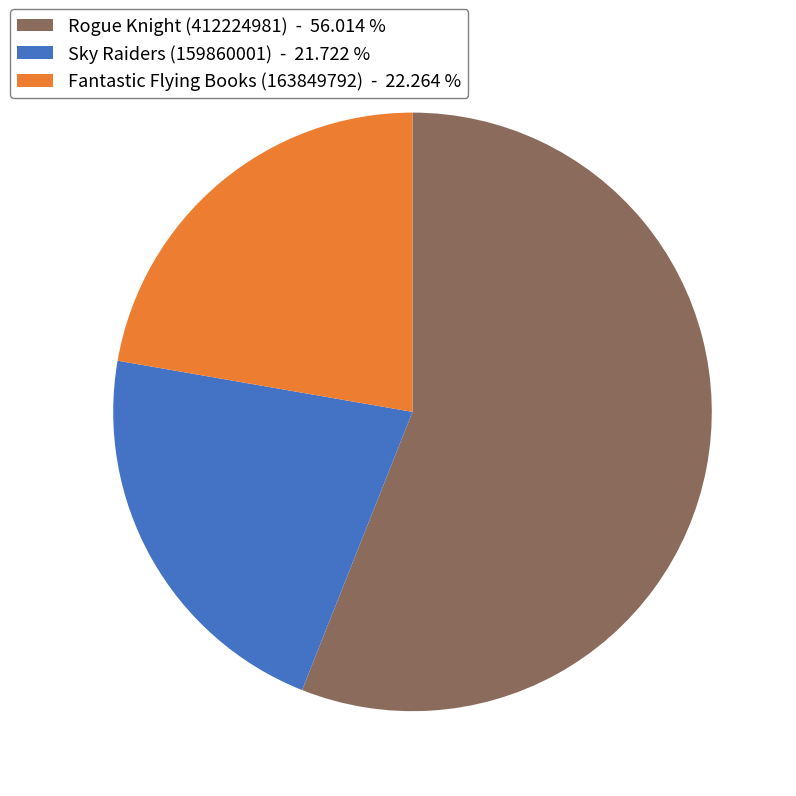

Does Sky Raiders (159860001) account for over 50% of the chart?

No